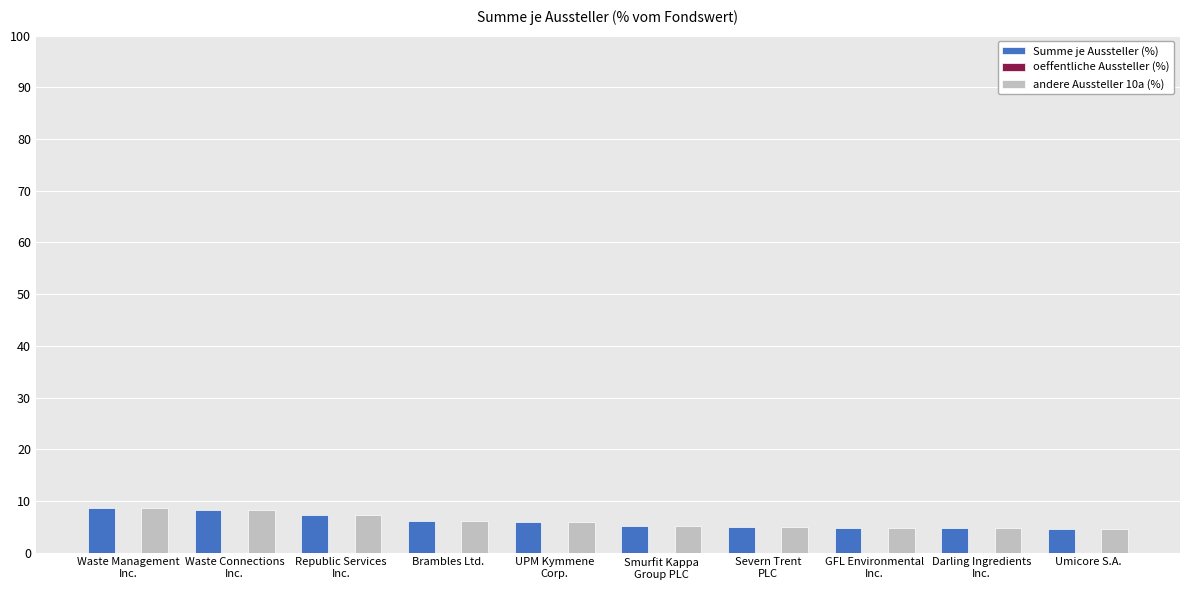

True or false: Summe je Aussteller (%) has a value of 4.6 at Umicore S.A..

True